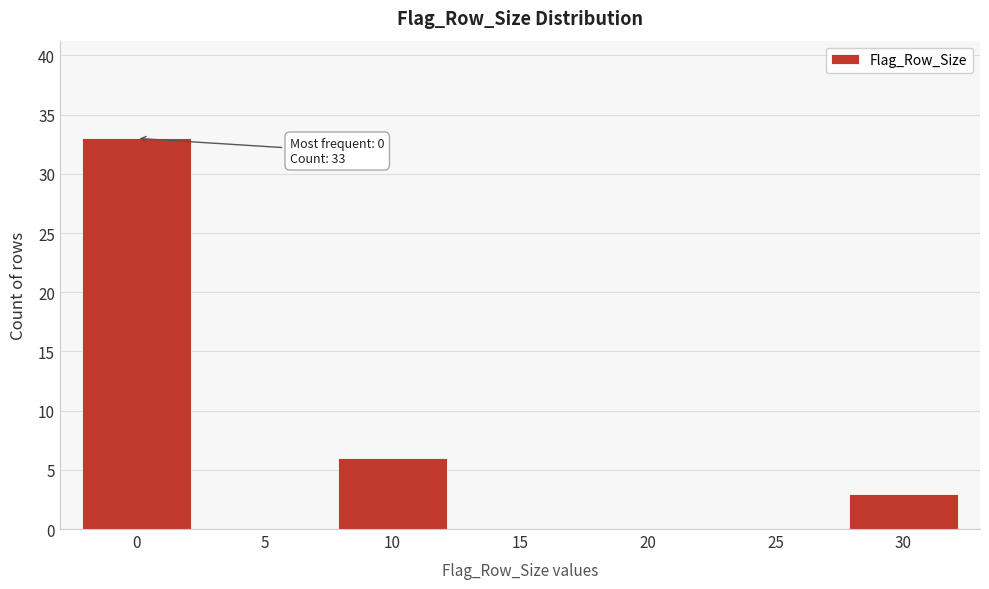

Reading left to right, extract all data points from this chart.

0=33	5=0	10=6	15=0	20=0	25=0	30=3